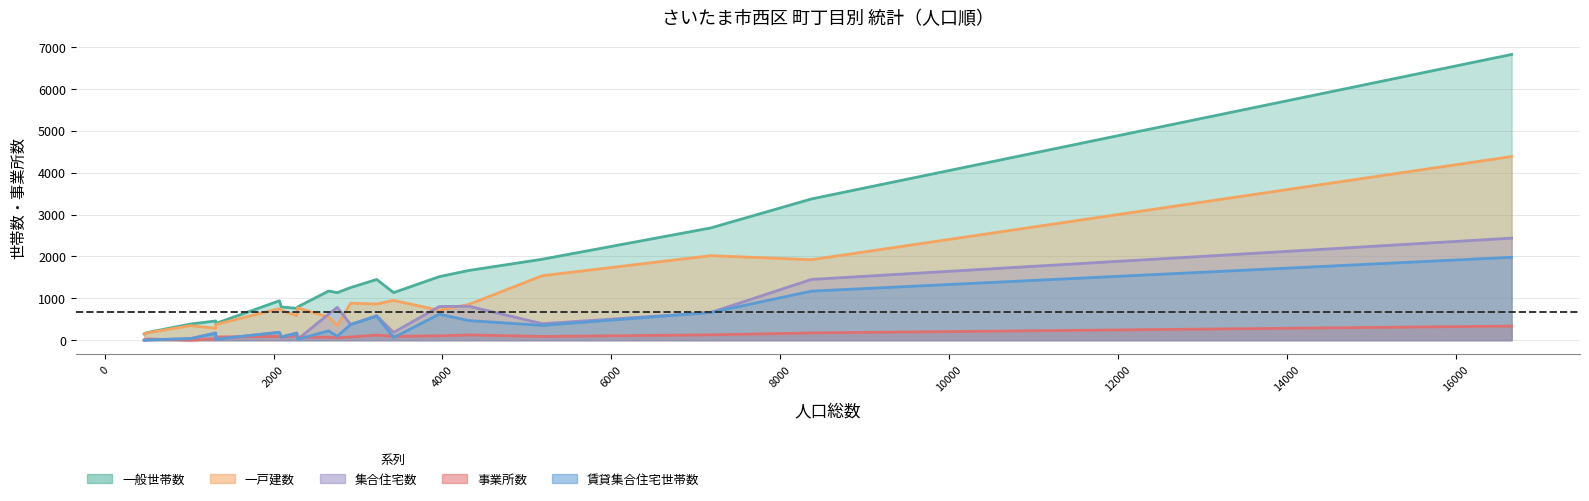

Does the chart have visible grid lines?

Yes